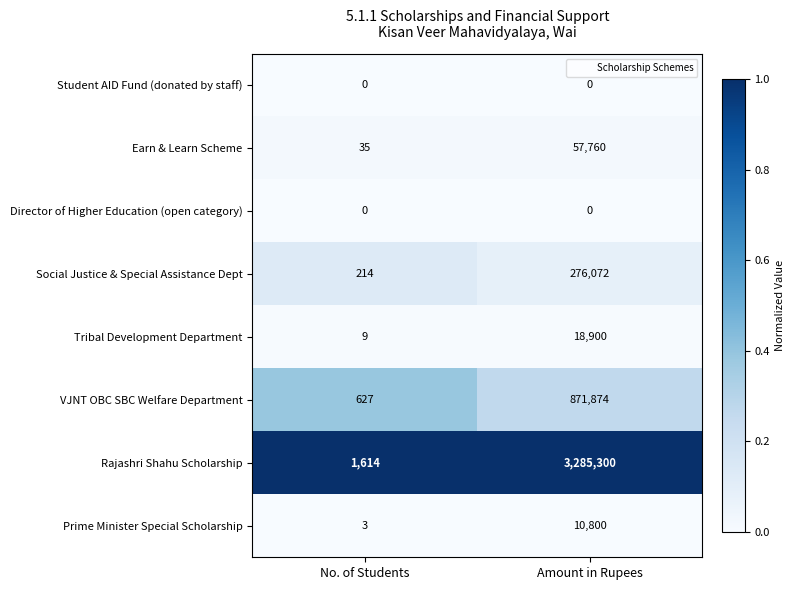

What is the spread (max minus min) of values at No. of Students?

1614